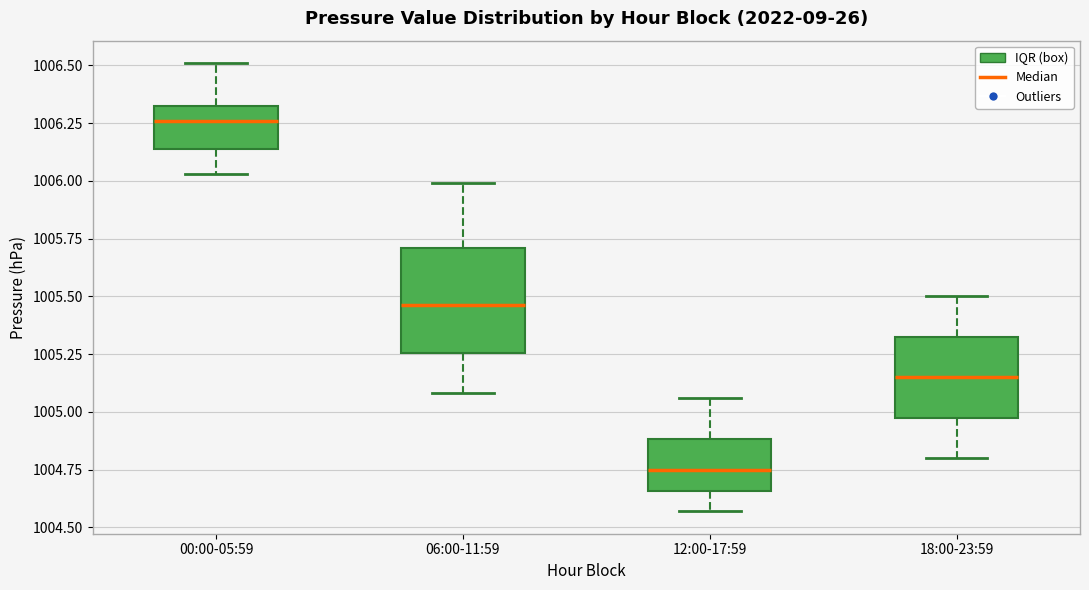

Which box is the tallest, from its lower edge to its upper edge?

06:00-11:59